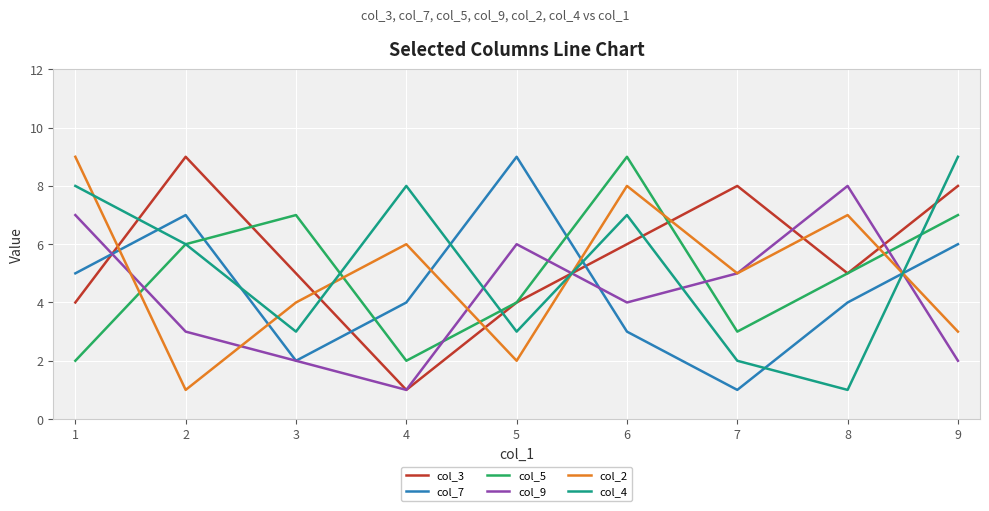

What is the average value of the col_9 series?

4